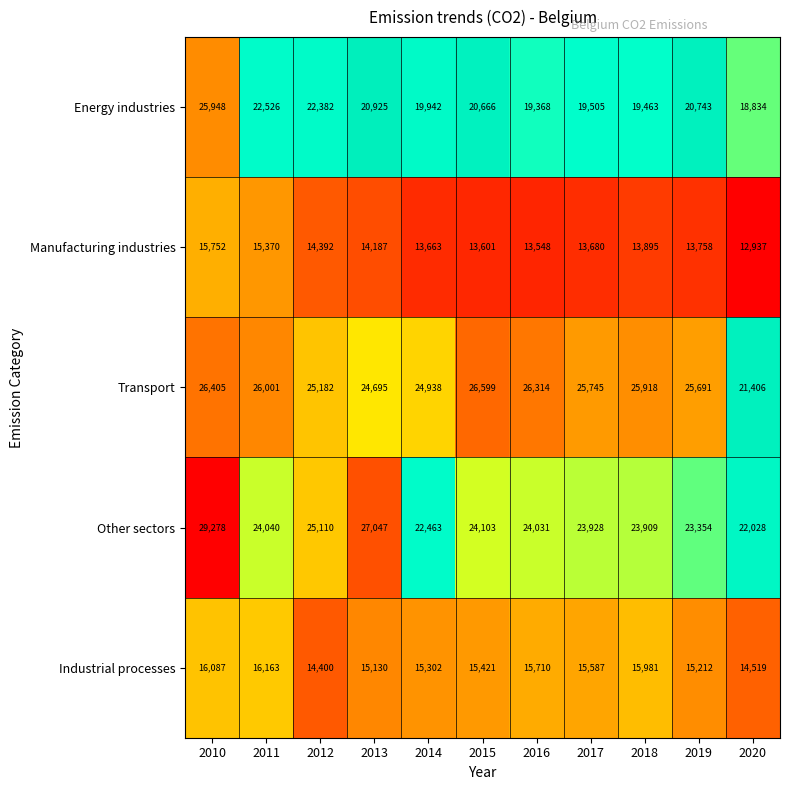

True or false: Energy industries has a value of 10816 at 2017.

False